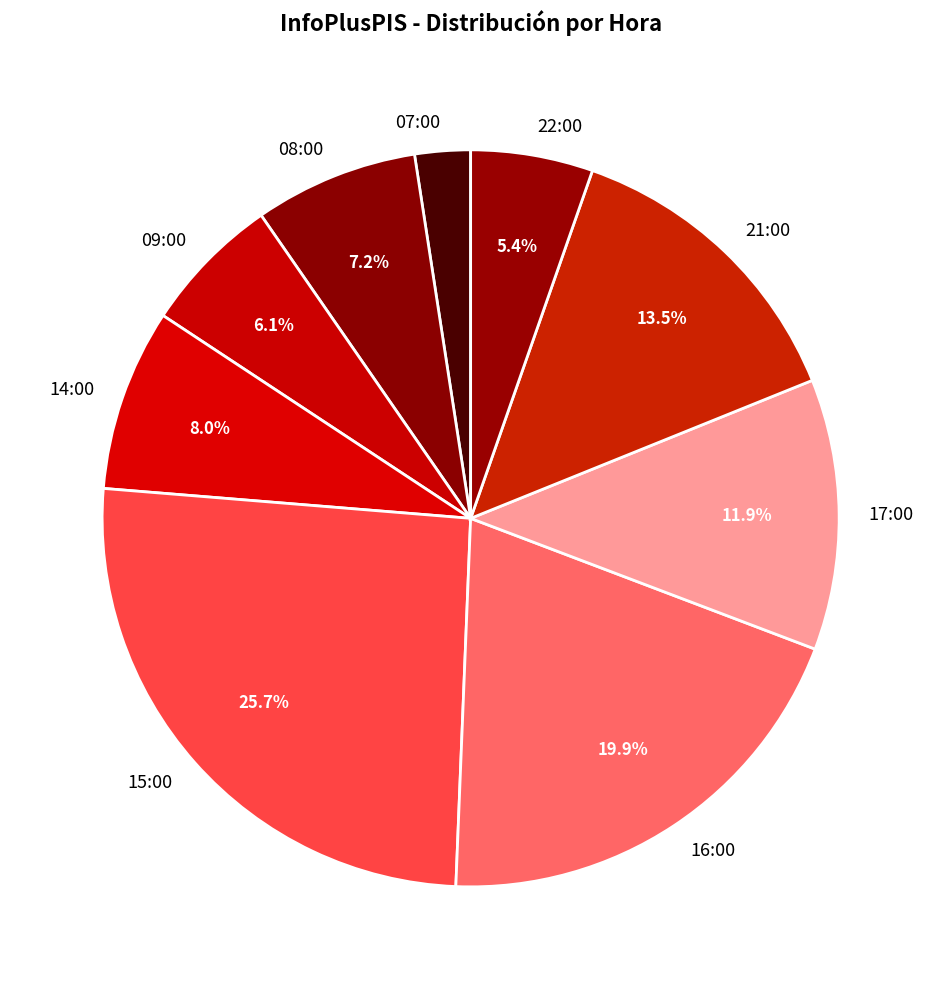

Does any single category account for the majority?

No